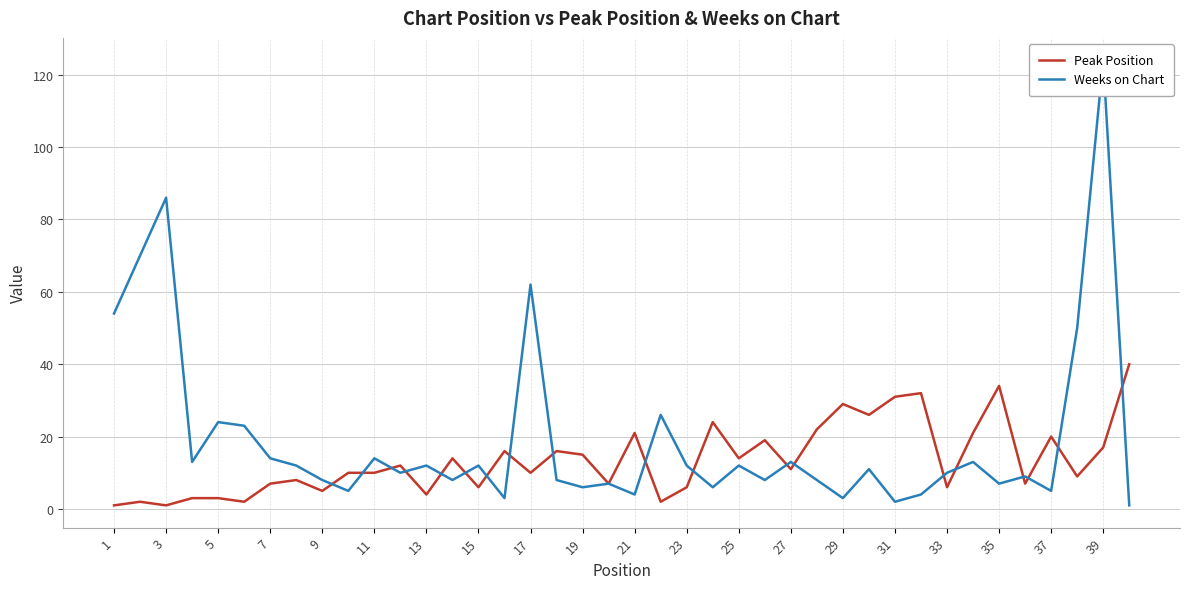

True or false: Peak Position and Weeks on Chart cross at least once.

True